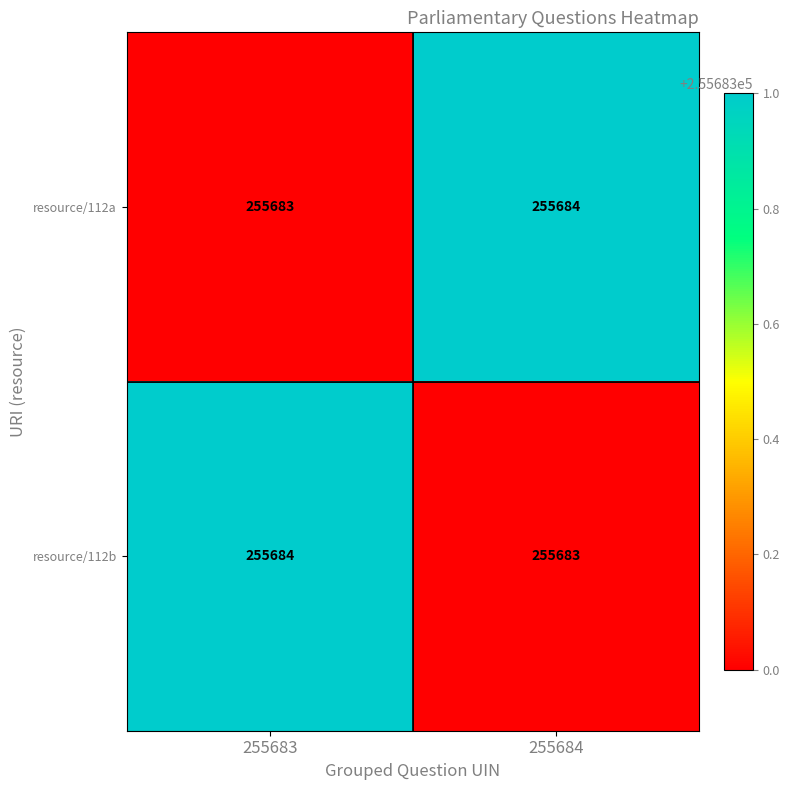

The value of resource/112b at 255684 is 372819. True or false?

False